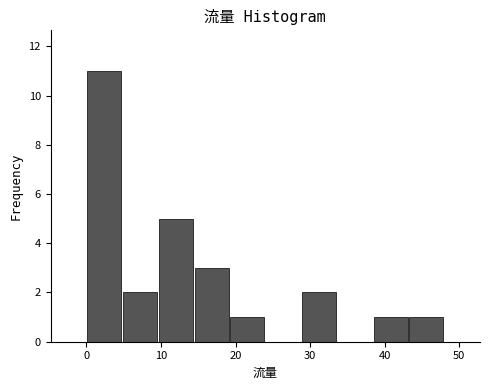

How tall is the bar that spans 28.8 to 33.6 on the x-axis? Neither the bar edges nor the heights are printed on the chart, so give them approximately, as read against the axes.

2